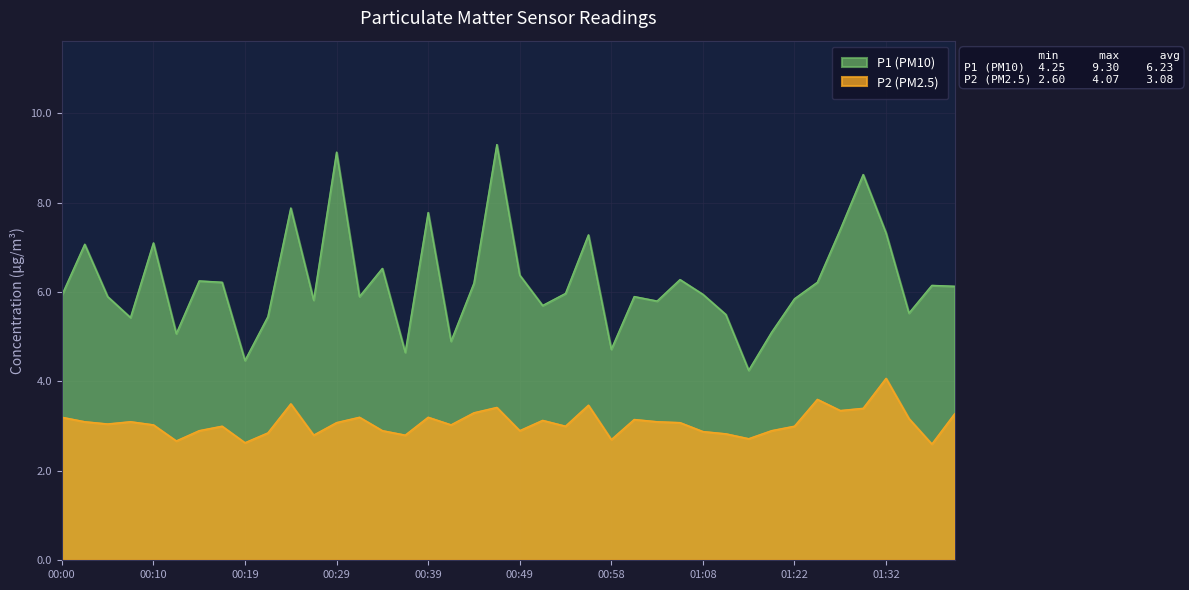

What is the minimum value for P1?

4.2